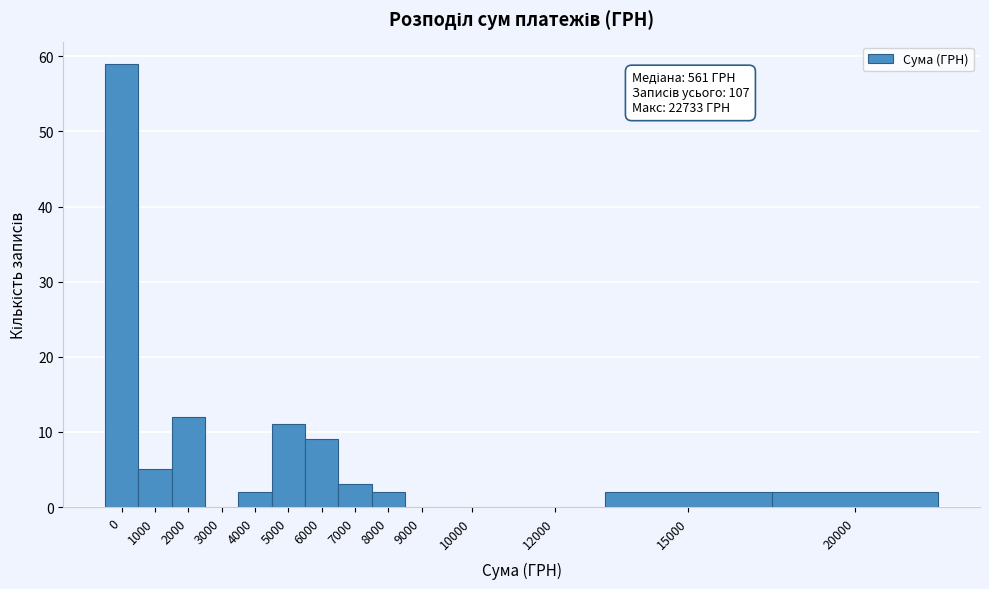

What is the greatest value displayed?

59